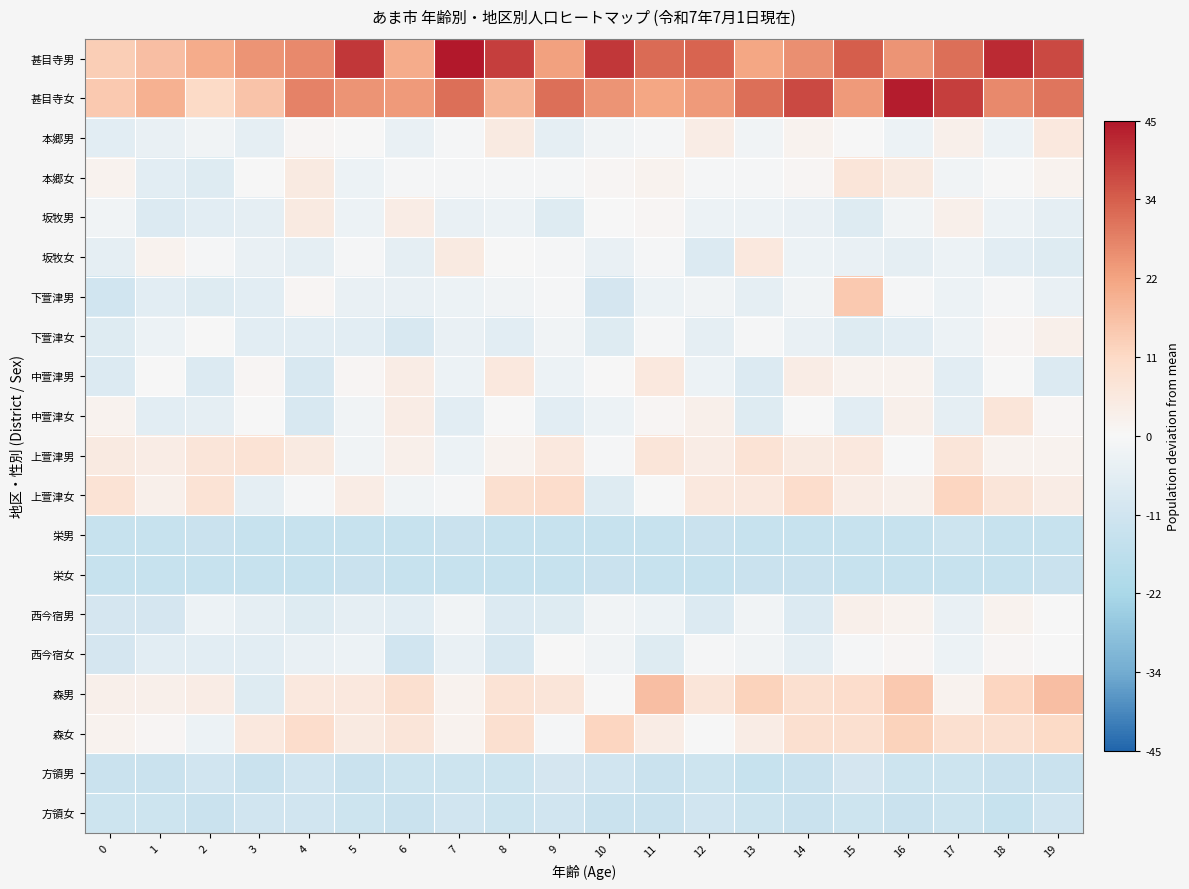

How many series are shown in this chart?

20